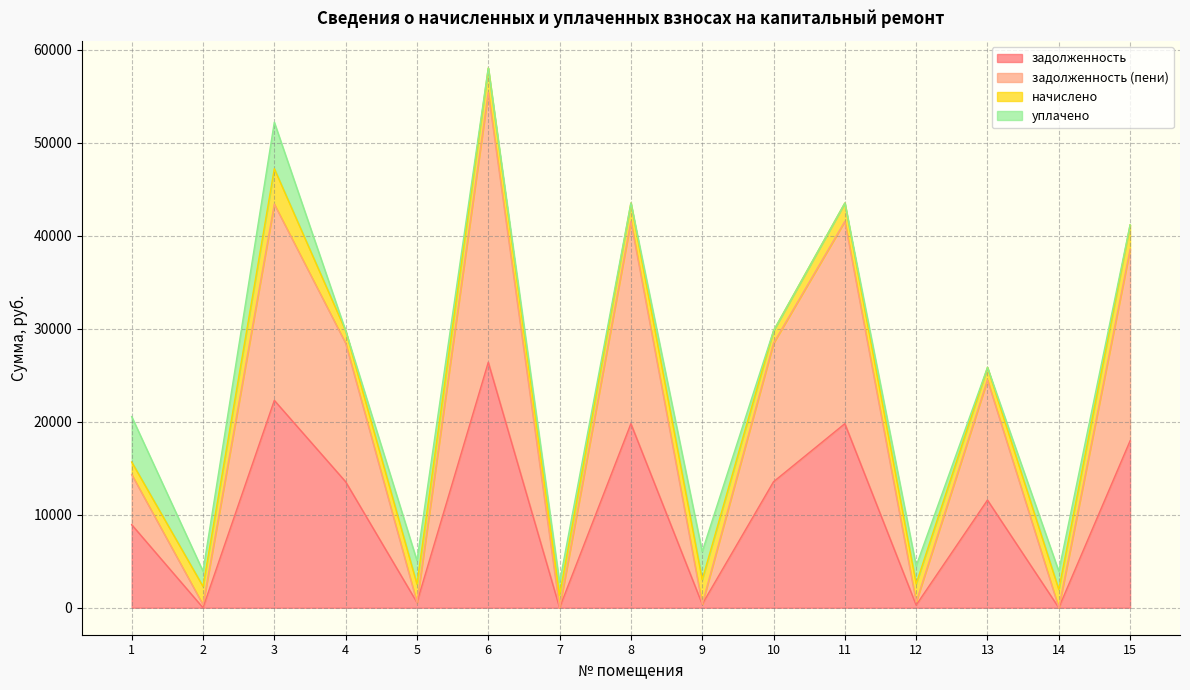

Where is the first local maximum for задолженность?

3